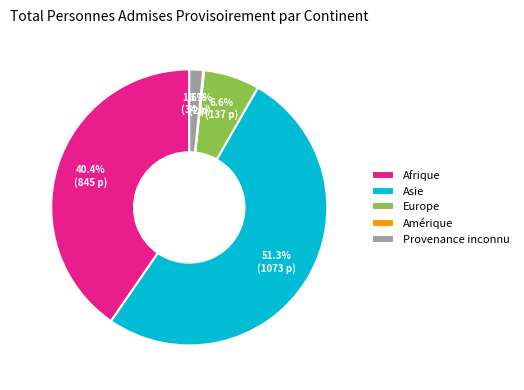

To the nearest percent, what percentage of the pie is Europe?

7%